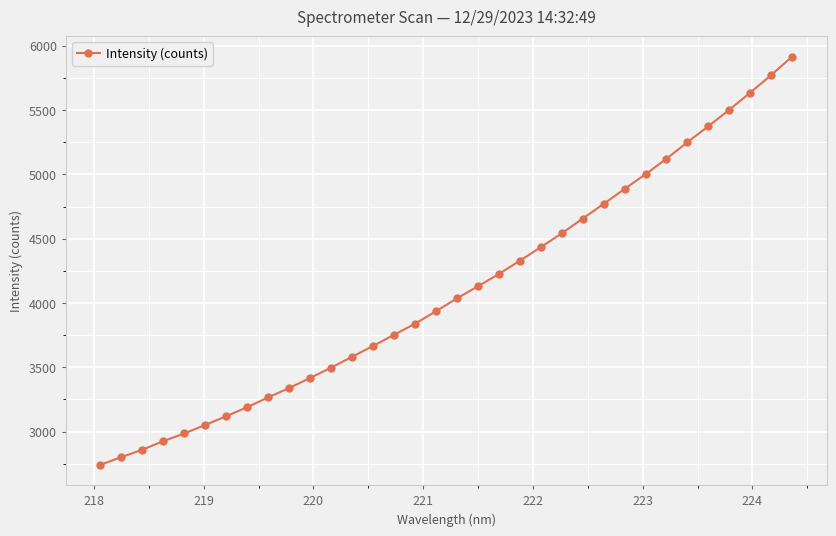

What is the sum of all values?

139557.3